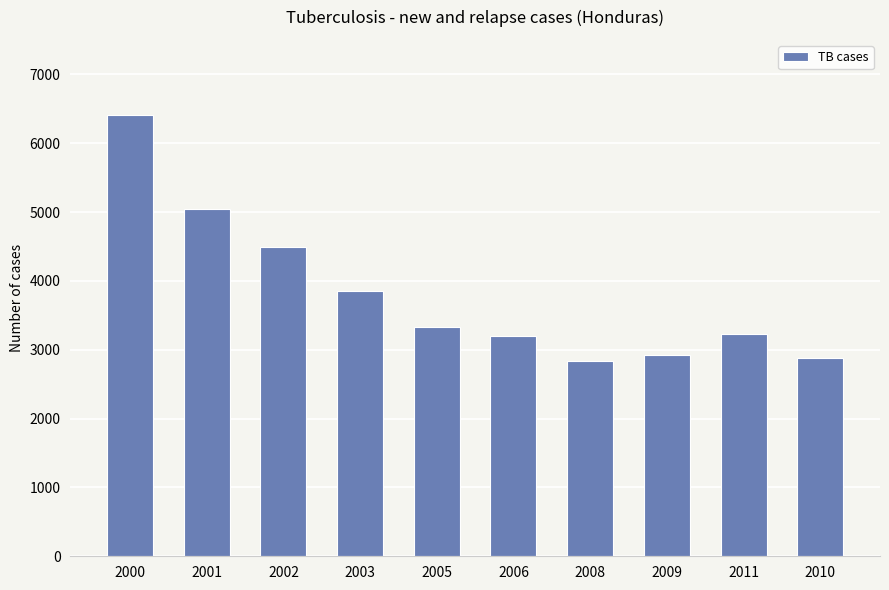

What is the difference between the values at 2005 and 2003?

525